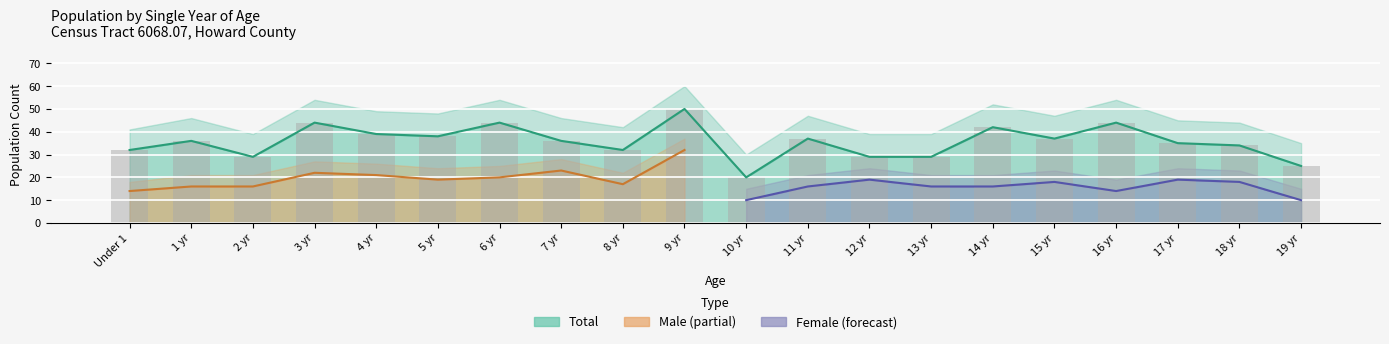

Rank the series at 7 from lowest to highest value.

Female, Female_upper, Male, Male_upper, Total